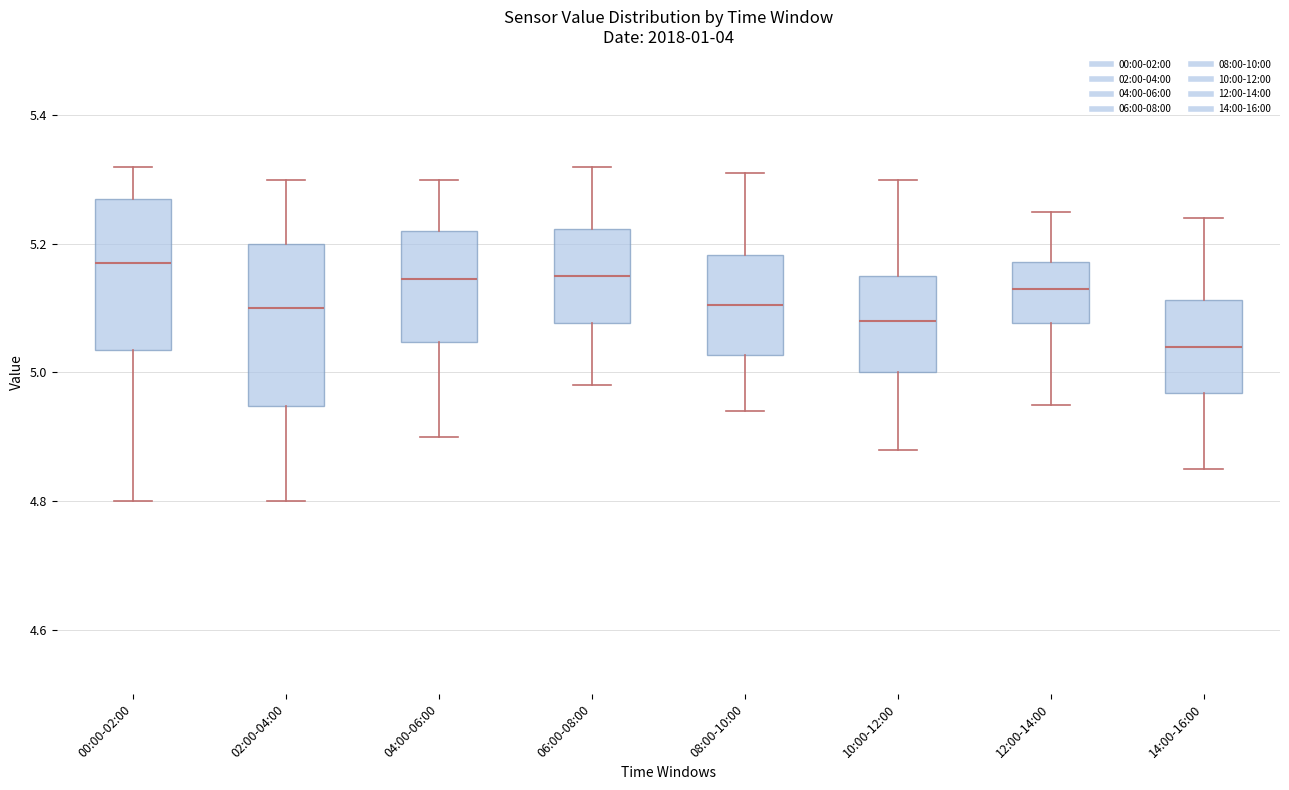

Where does the lower whisker of the box for 08:00-10:00 end on the y-axis? The values are not printed on the chart, so give them approximately, as read against the axis.

4.94